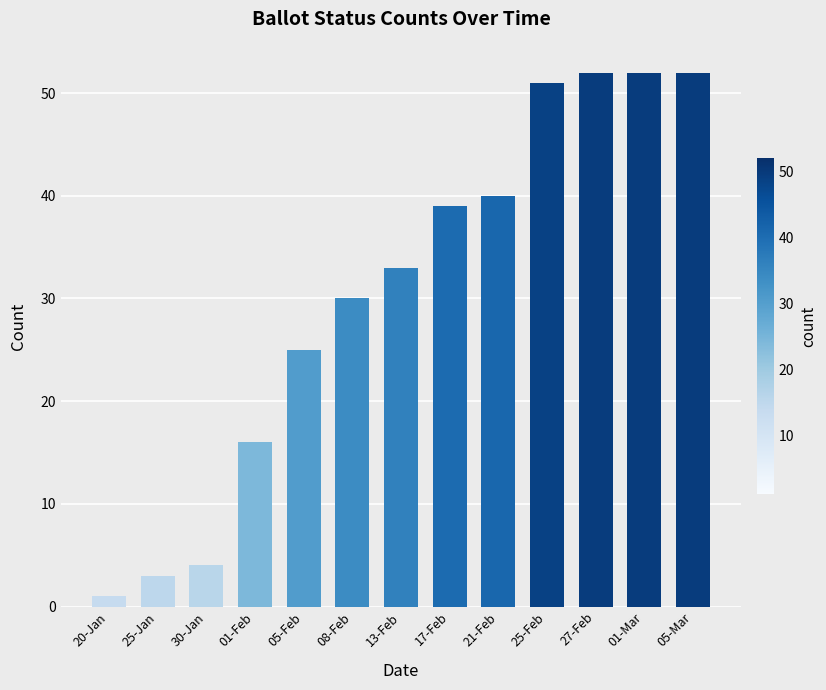

Between 05-Mar and 13-Feb, which is larger?

05-Mar